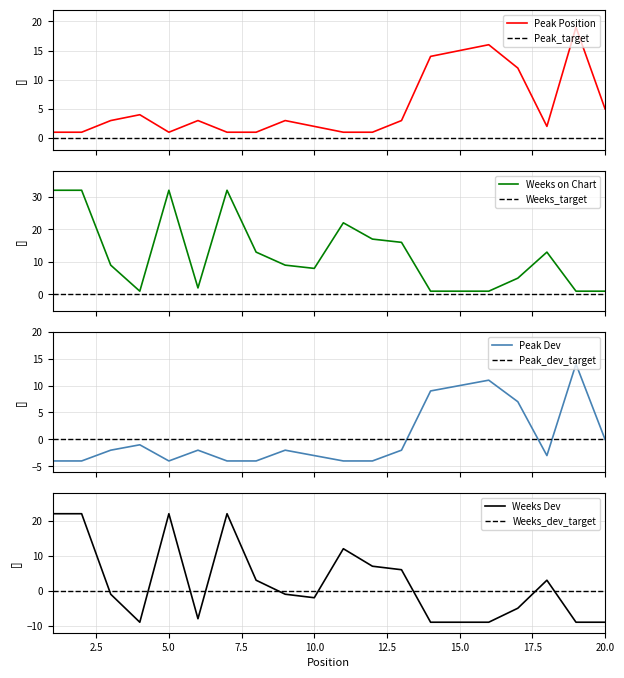

Which series has the largest total across all categories?

Weeks on Chart